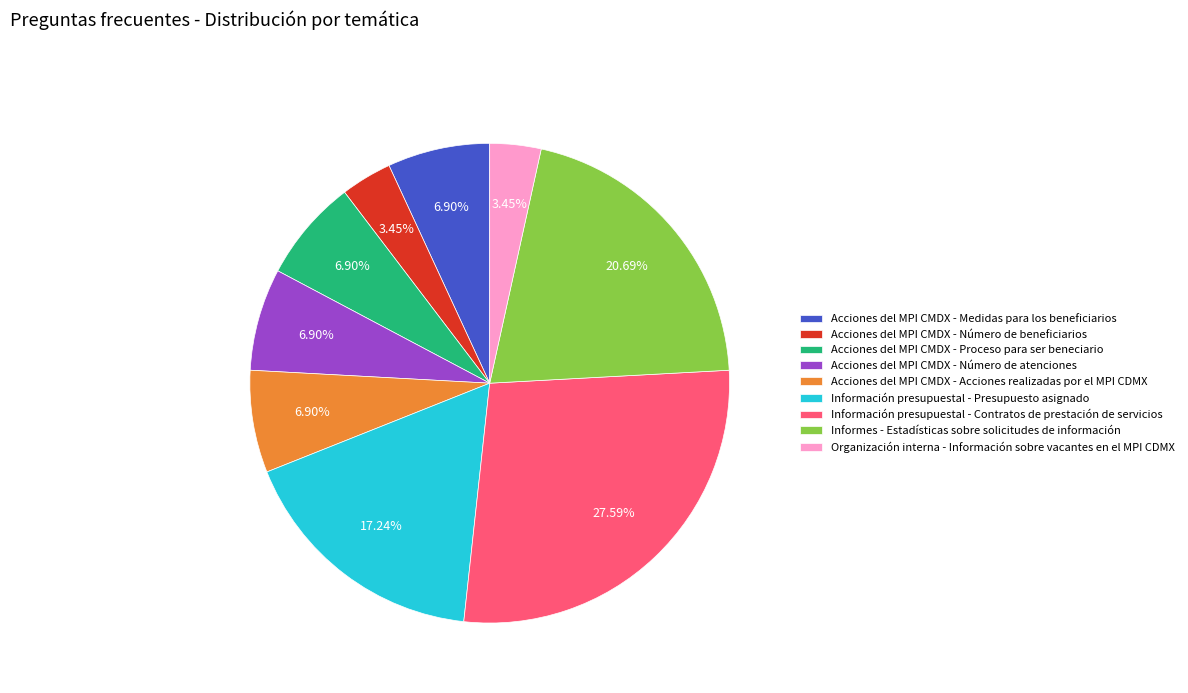

Which slice is the largest?

Información presupuestal - Contratos de prestación de servicios